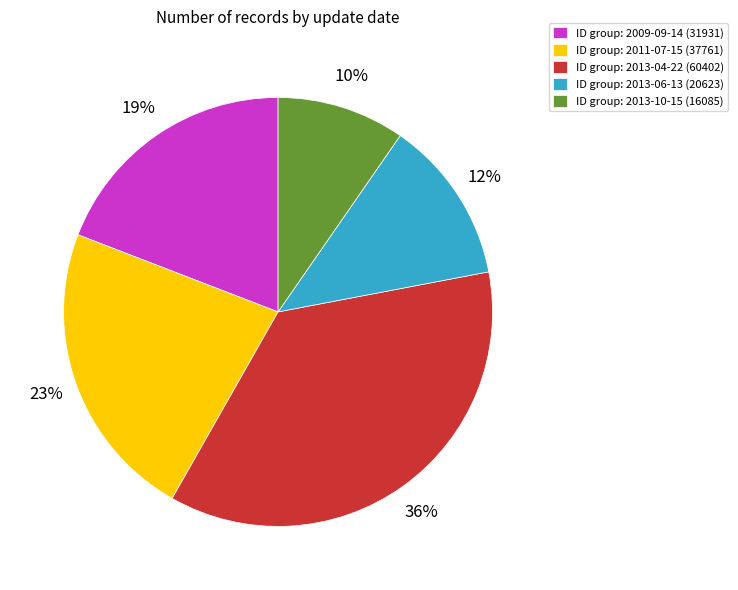

Rank the categories by value from lowest to highest.

ID group: 2013-10-15 (16085), ID group: 2013-06-13 (20623), ID group: 2009-09-14 (31931), ID group: 2011-07-15 (37761), ID group: 2013-04-22 (60402)